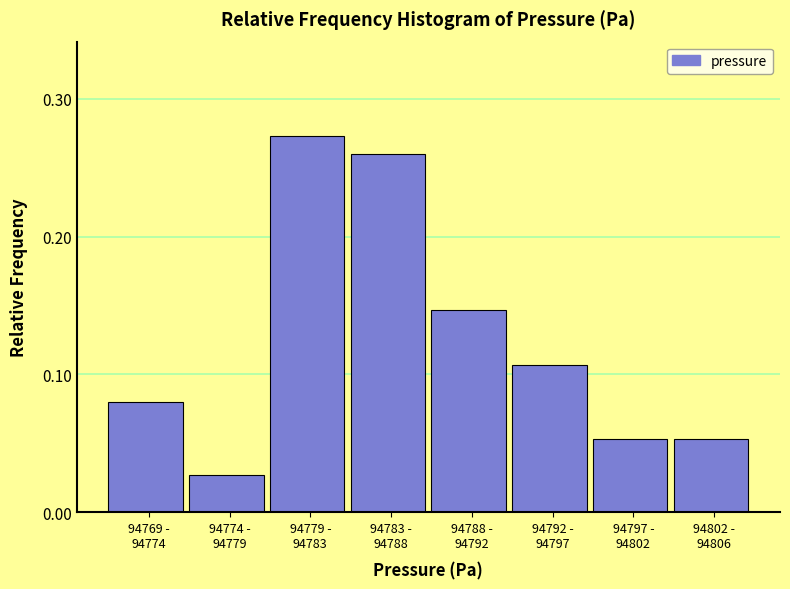

How many values are between 0 and 1?

8